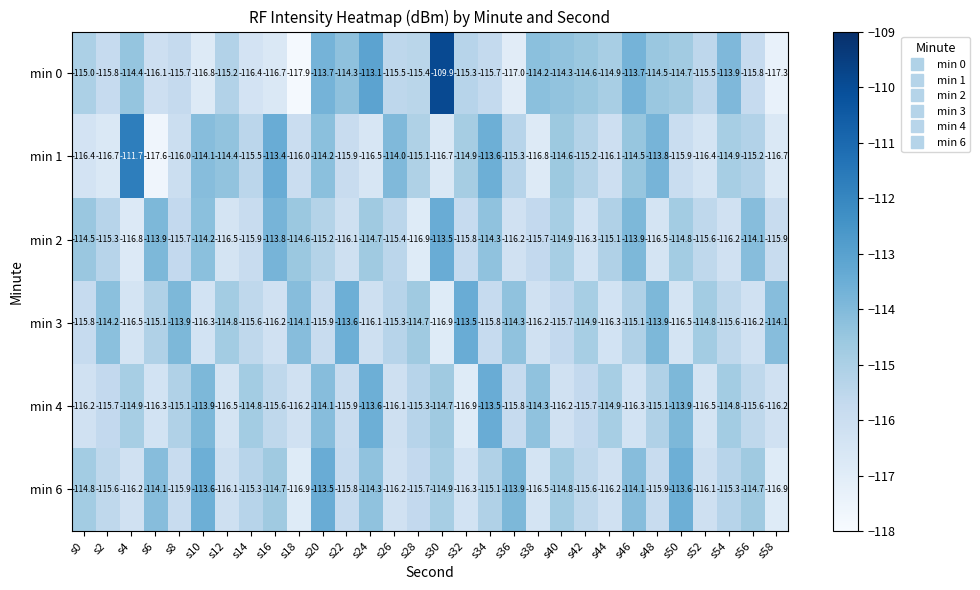

Where is min 1 nearest to the value -114?

s26